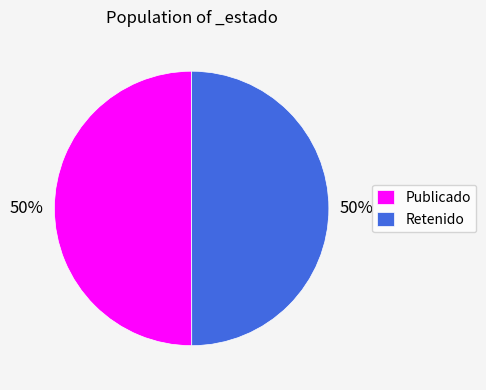

Approximately how many times larger is the value at Publicado compared to Retenido?

1.0